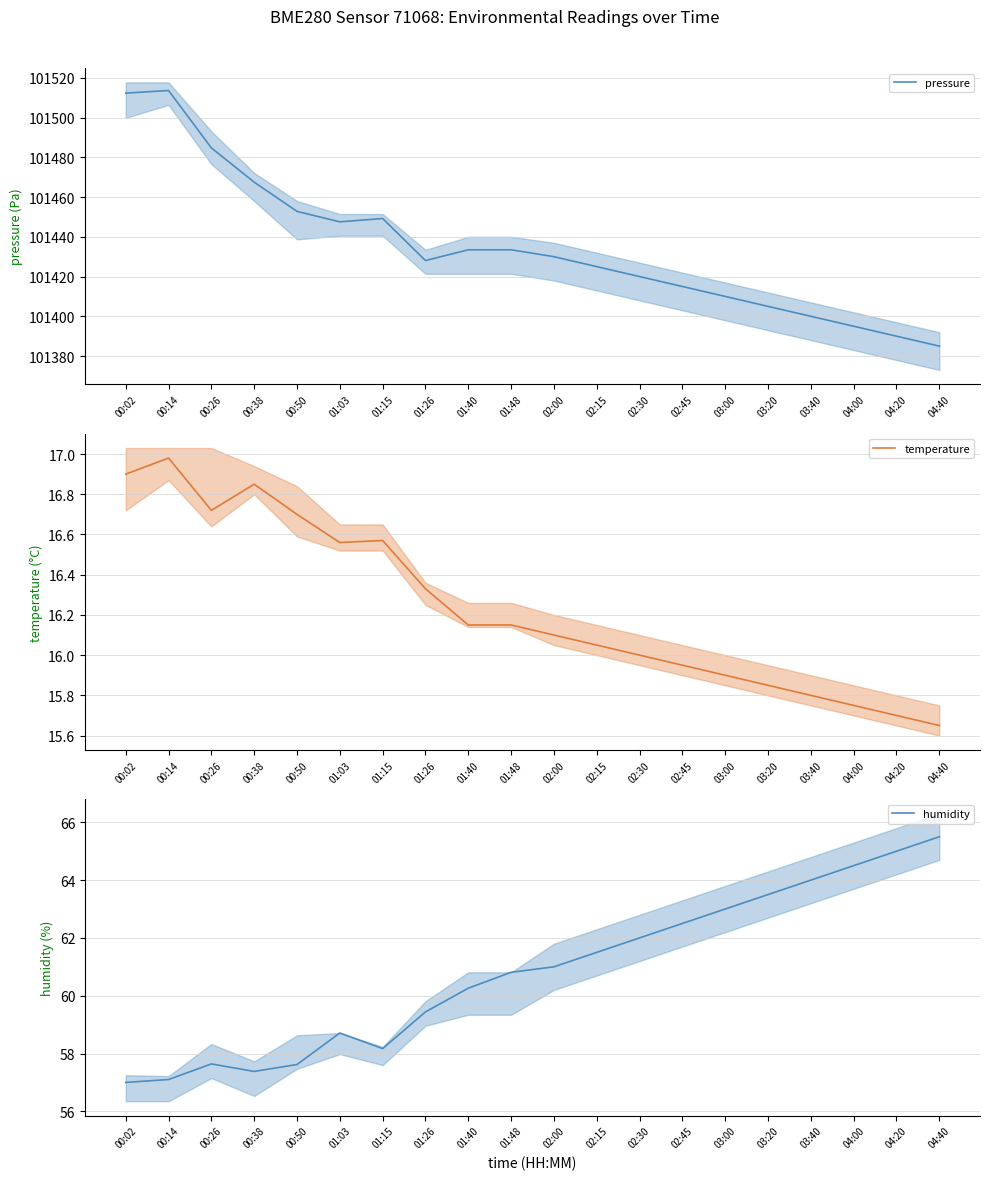

Is the value of temperature at 02:00 greater than the value of pressure at 00:38?

No